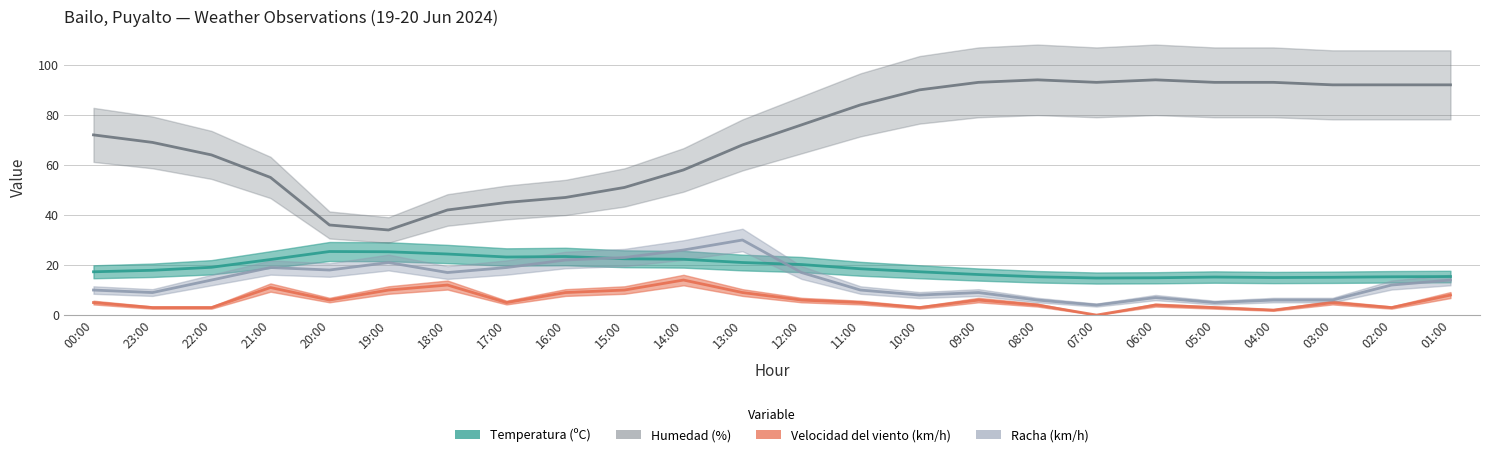

Reading left to right, extract all data points from this chart.

Temperatura (ºC): 00:00=17.3	23:00=17.9	22:00=19.1	21:00=22.2	20:00=25.4	19:00=25.3	18:00=24.4	17:00=23.2	16:00=23.4	15:00=22.5	14:00=22.3	13:00=21.0	12:00=20.2	11:00=18.5	10:00=17.3	09:00=16.2	08:00=15.3	07:00=14.8	06:00=14.9	05:00=15.2	04:00=15.0	03:00=15.1	02:00=15.3	01:00=15.4
Humedad (%): 00:00=72.0	23:00=69.0	22:00=64.0	21:00=55.0	20:00=36.0	19:00=34.0	18:00=42.0	17:00=45.0	16:00=47.0	15:00=51.0	14:00=58.0	13:00=68.0	12:00=76.0	11:00=84.0	10:00=90.0	09:00=93.0	08:00=94.0	07:00=93.0	06:00=94.0	05:00=93.0	04:00=93.0	03:00=92.0	02:00=92.0	01:00=92.0
Velocidad del viento (km/h): 00:00=5.0	23:00=3.0	22:00=3.0	21:00=11.0	20:00=6.0	19:00=10.0	18:00=12.0	17:00=5.0	16:00=9.0	15:00=10.0	14:00=14.0	13:00=9.0	12:00=6.0	11:00=5.0	10:00=3.0	09:00=6.0	08:00=4.0	07:00=0.0	06:00=4.0	05:00=3.0	04:00=2.0	03:00=5.0	02:00=3.0	01:00=8.0
Racha (km/h): 00:00=10.0	23:00=9.0	22:00=14.0	21:00=19.0	20:00=18.0	19:00=21.0	18:00=17.0	17:00=19.0	16:00=22.0	15:00=23.0	14:00=26.0	13:00=30.0	12:00=17.0	11:00=10.0	10:00=8.0	09:00=9.0	08:00=6.0	07:00=4.0	06:00=7.0	05:00=5.0	04:00=6.0	03:00=6.0	02:00=12.0	01:00=14.0